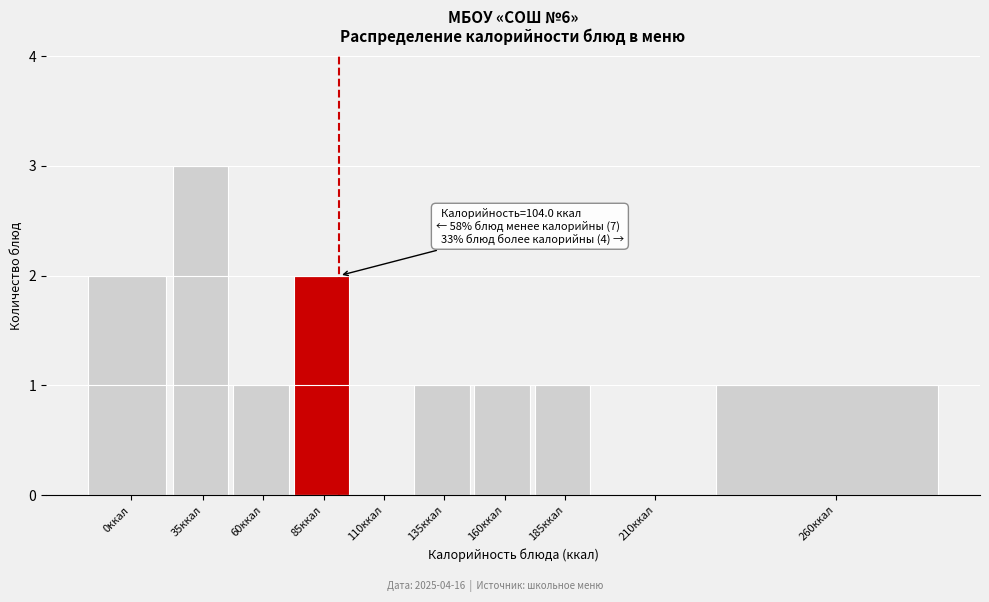

Reading left to right, list all the values displayed in this chart.

0ккал=2	35ккал=3	60ккал=1	85ккал=2	110ккал=0	135ккал=1	160ккал=1	185ккал=1	210ккал=0	260ккал=1